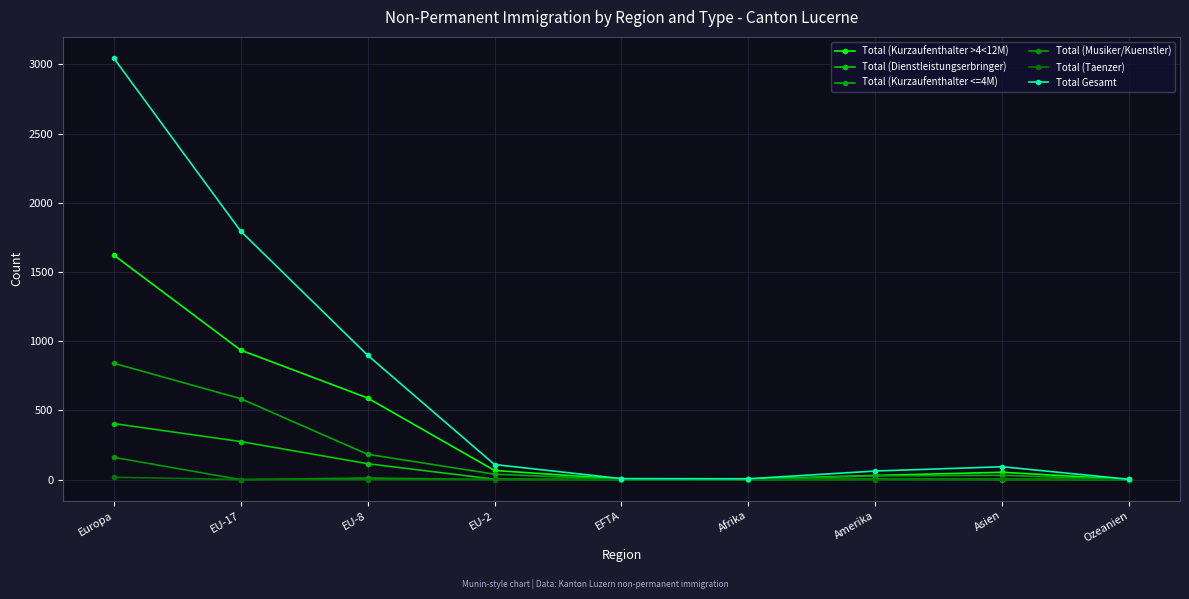

True or false: Total (Musiker/Kuenstler) has more than 2 points higher than both neighbors.

False